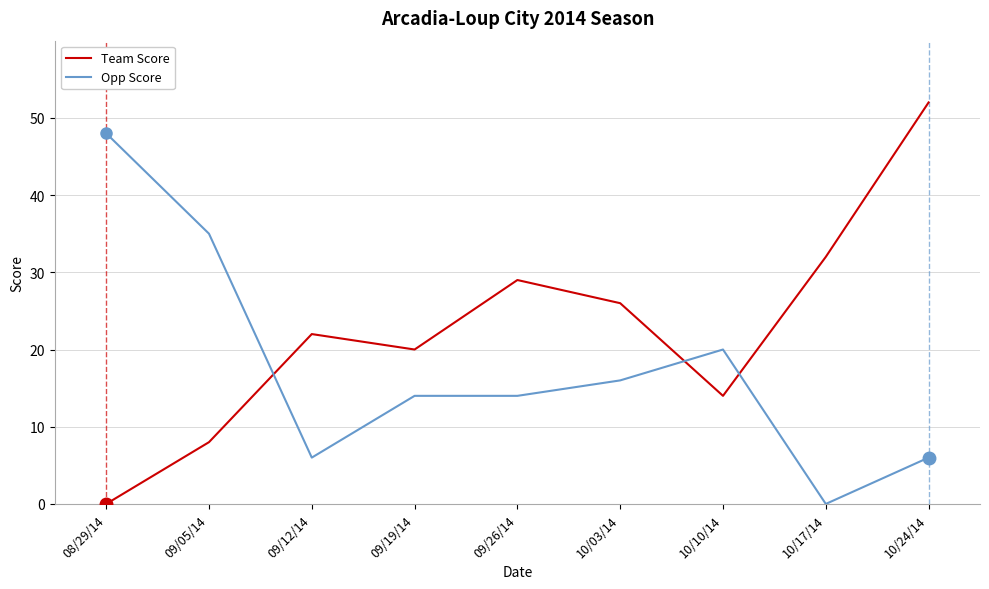

Which series has the widest spread of values?

Team Score